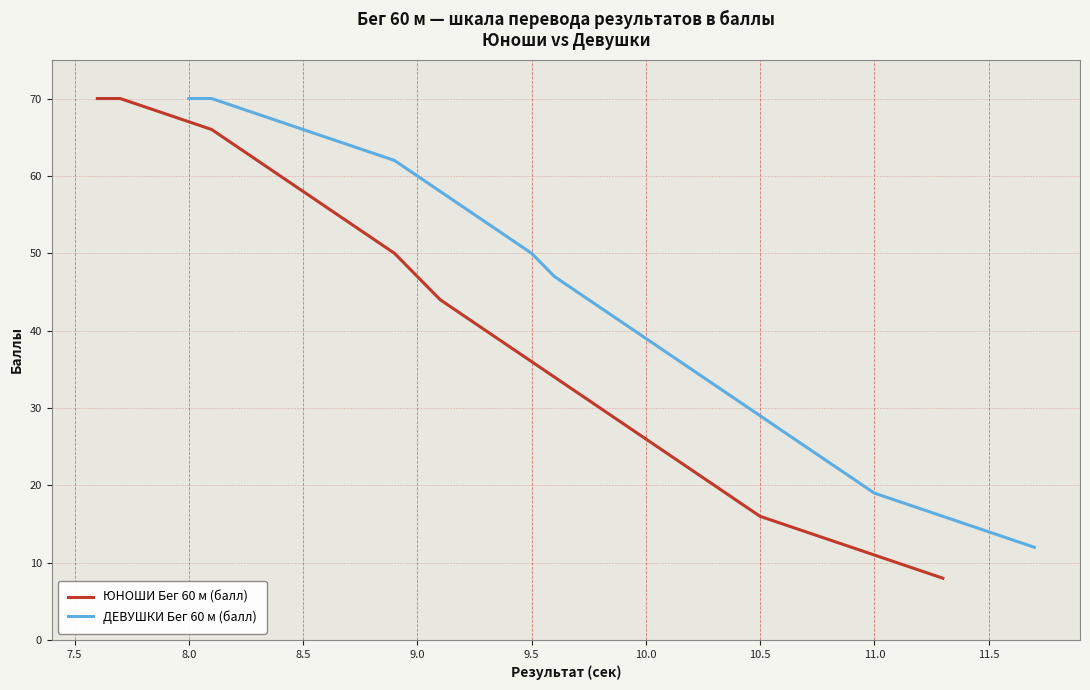

What is the label of the 7th point from the left?

10.0